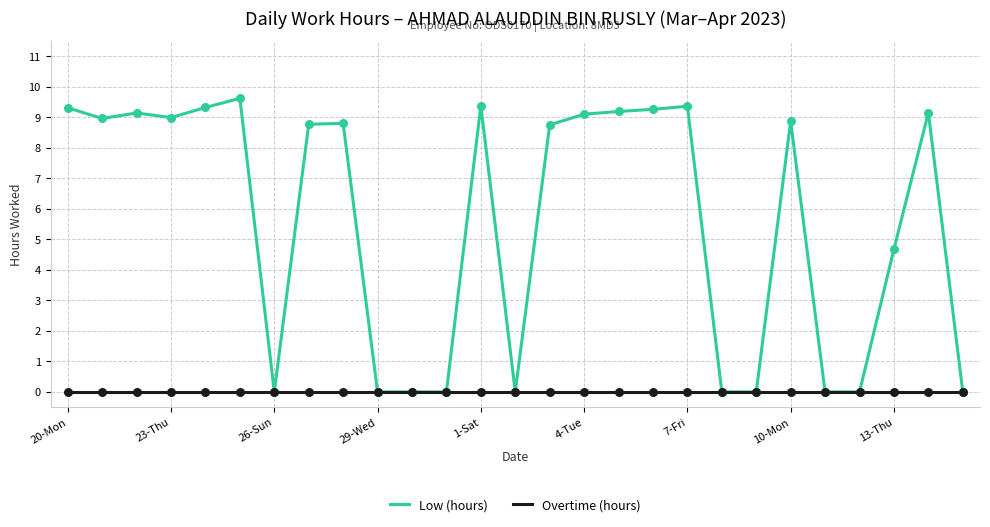

List the series in order of their peak value, highest first.

Low (hours), Overtime (hours)